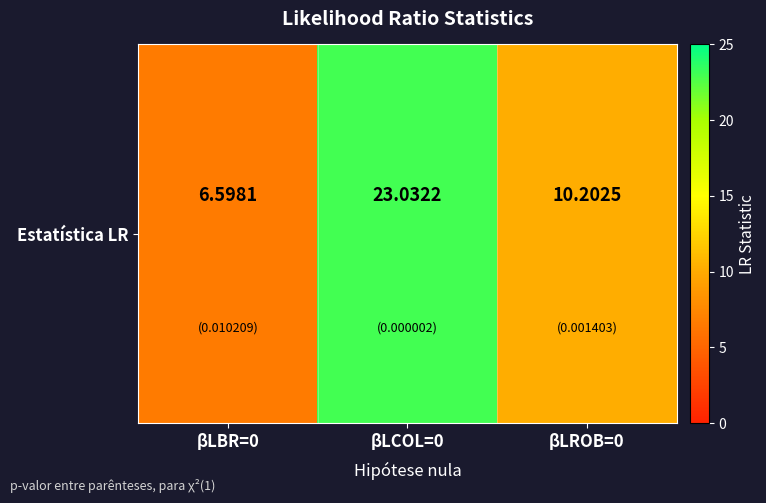

What is the sum of all values?

39.8